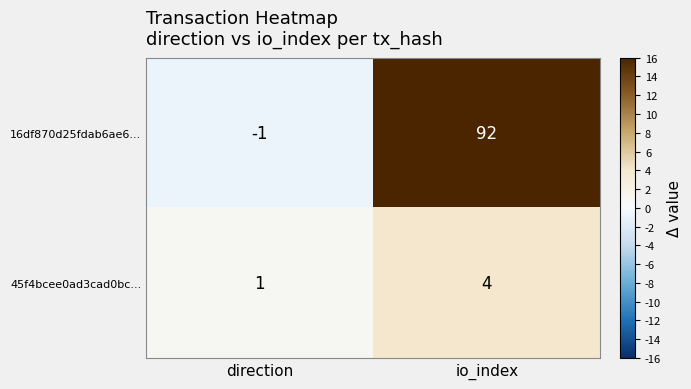

Where is 16df870d25fdab6ae6... nearest to the value 45?

direction